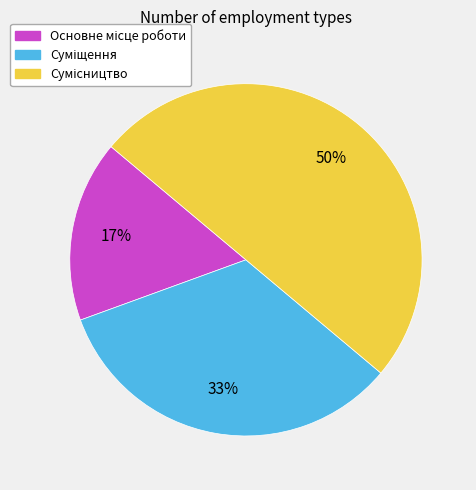

To the nearest percent, what is the average slice percentage?

33%